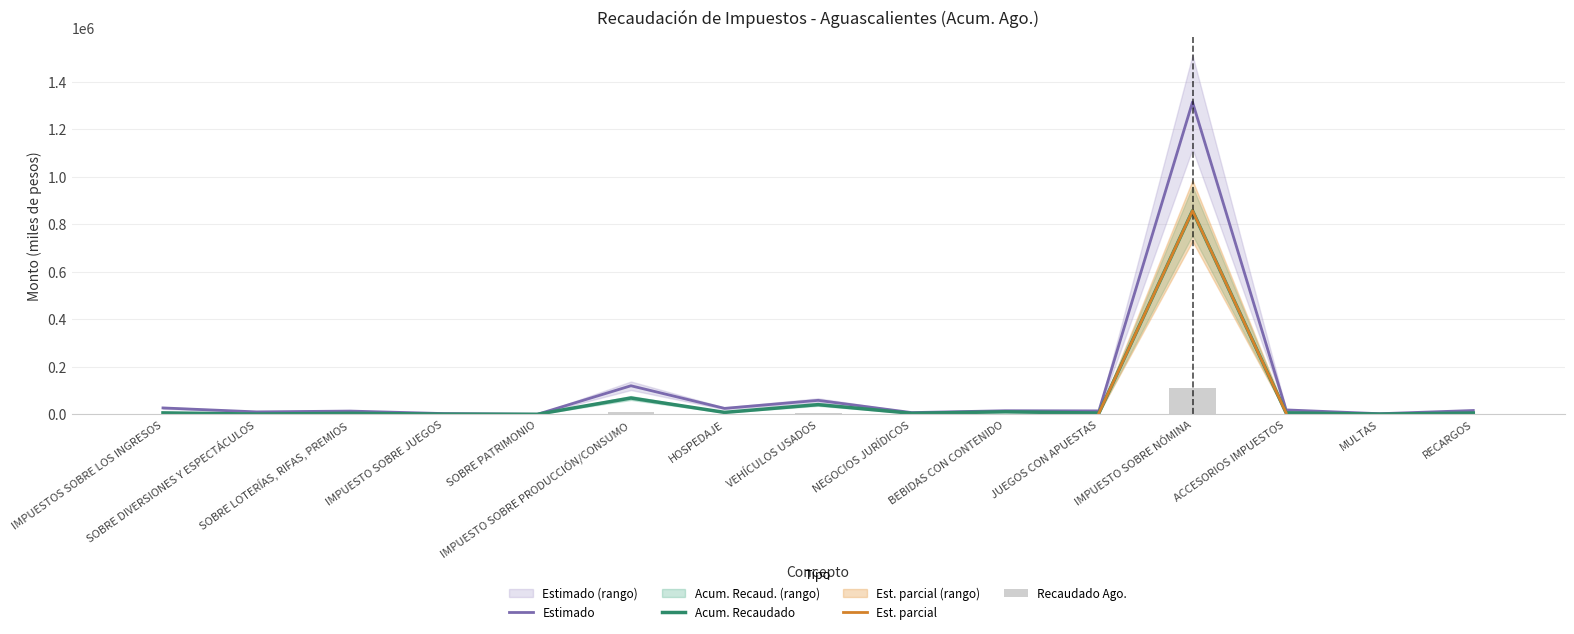

What is the label of the 4th bar from the right?

IMPUESTO SOBRE NÓMINA